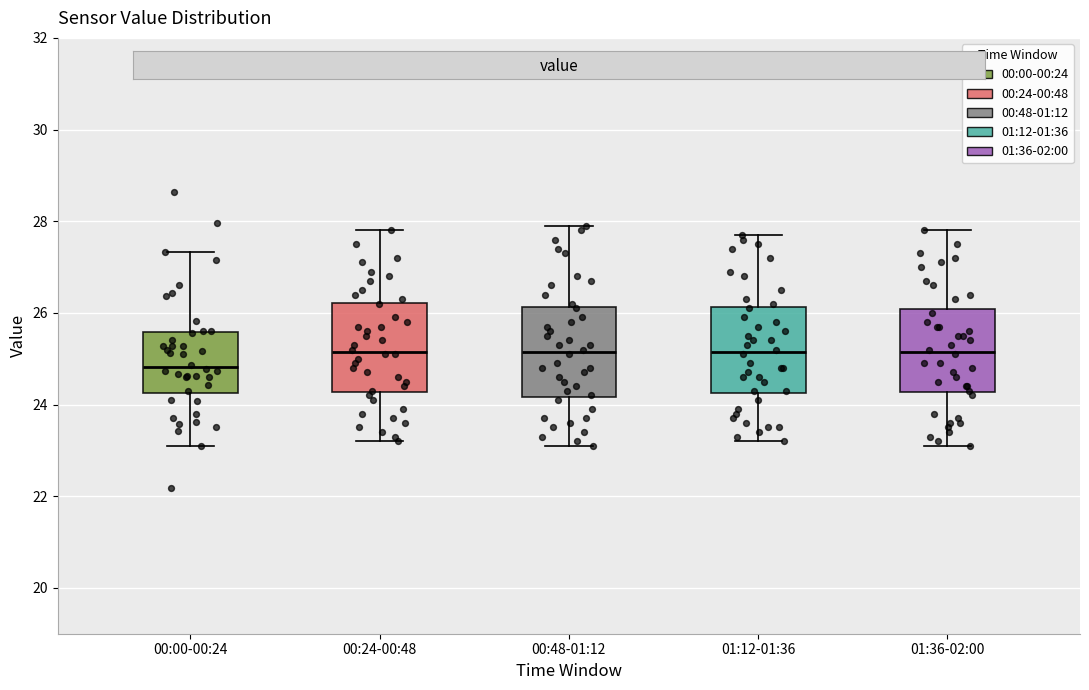

Which box's median line is the lowest?

00:00-00:24